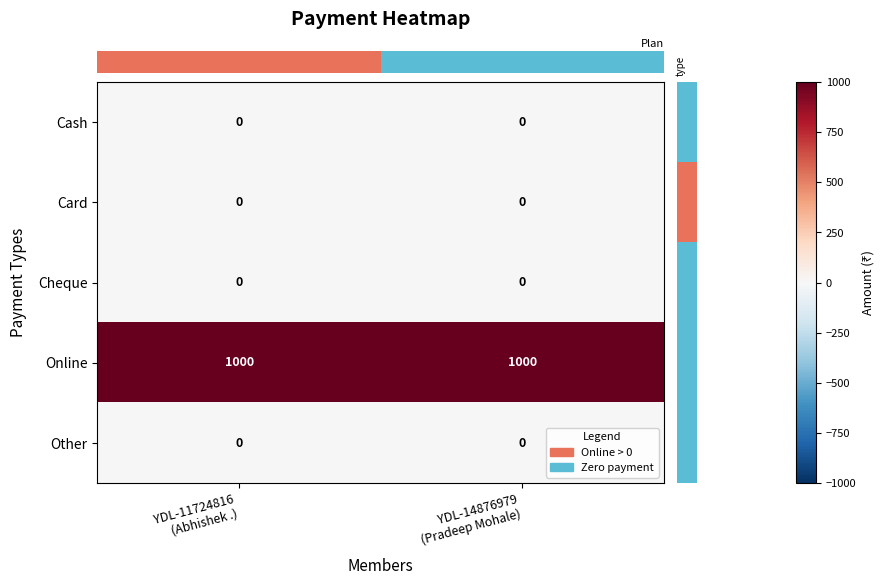

Which series has the largest total across all categories?

Online